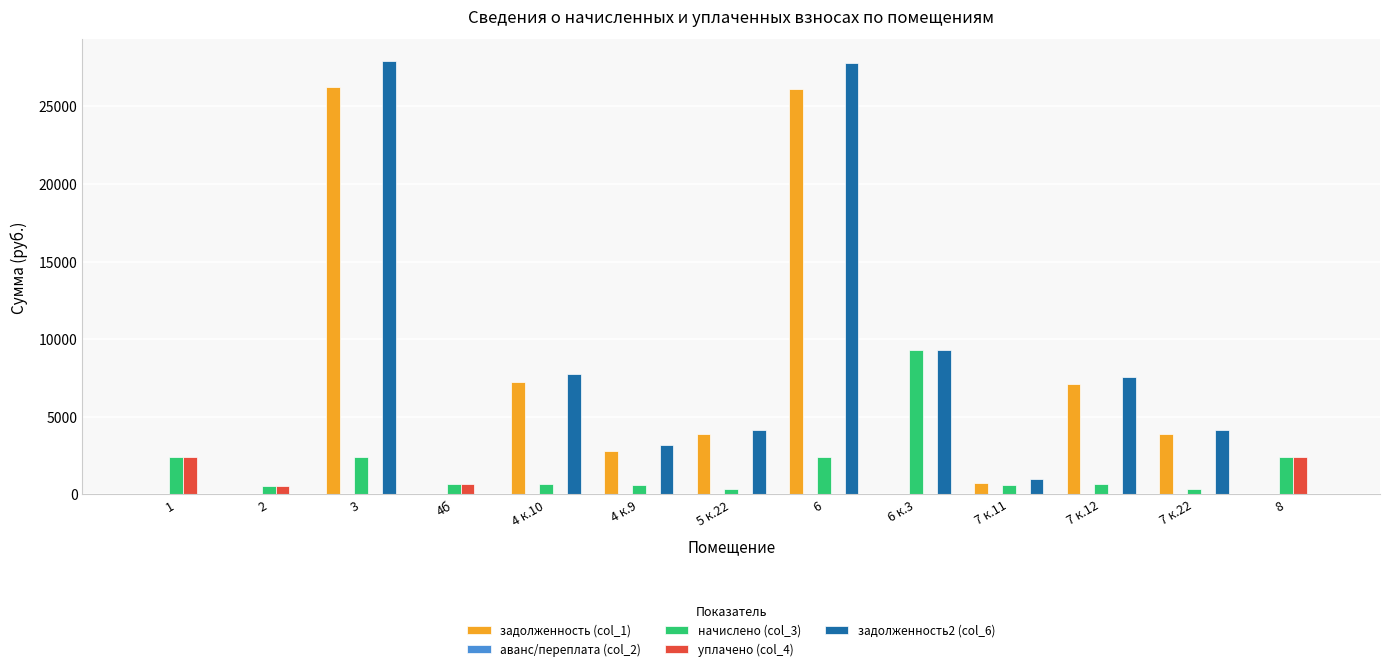

What is the sum of all задолженность (col_1) values?

78013.6